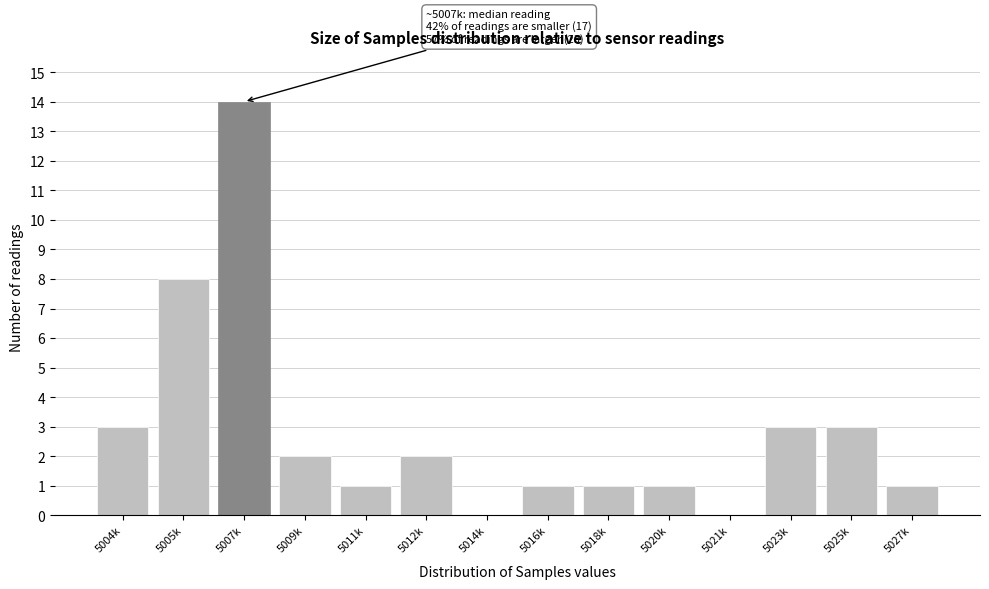

Reading left to right, extract all data points from this chart.

5004k=3	5005k=8	5007k=14	5009k=2	5011k=1	5012k=2	5014k=0	5016k=1	5018k=1	5020k=1	5021k=0	5023k=3	5025k=3	5027k=1